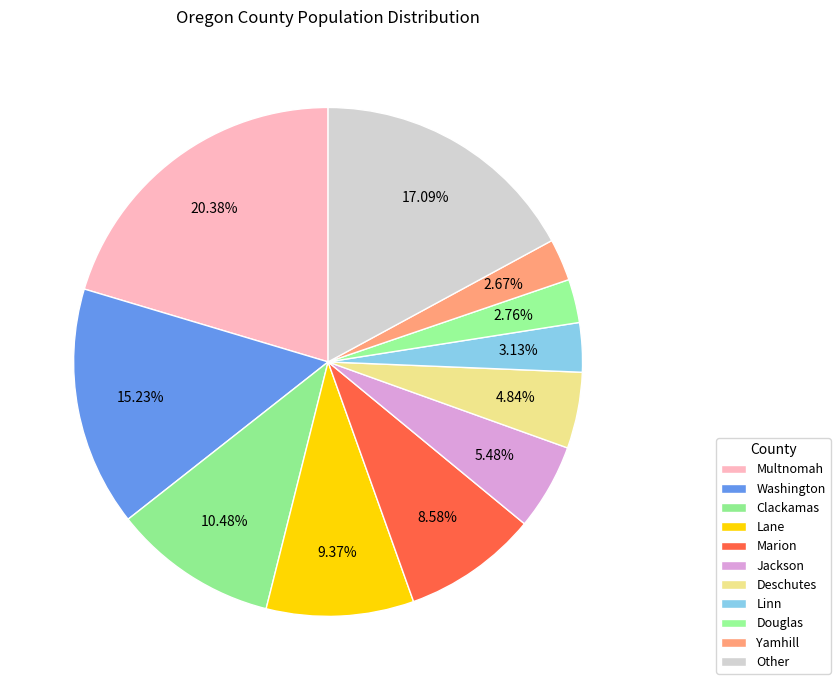

To the nearest percent, what portion does Linn represent?

3%